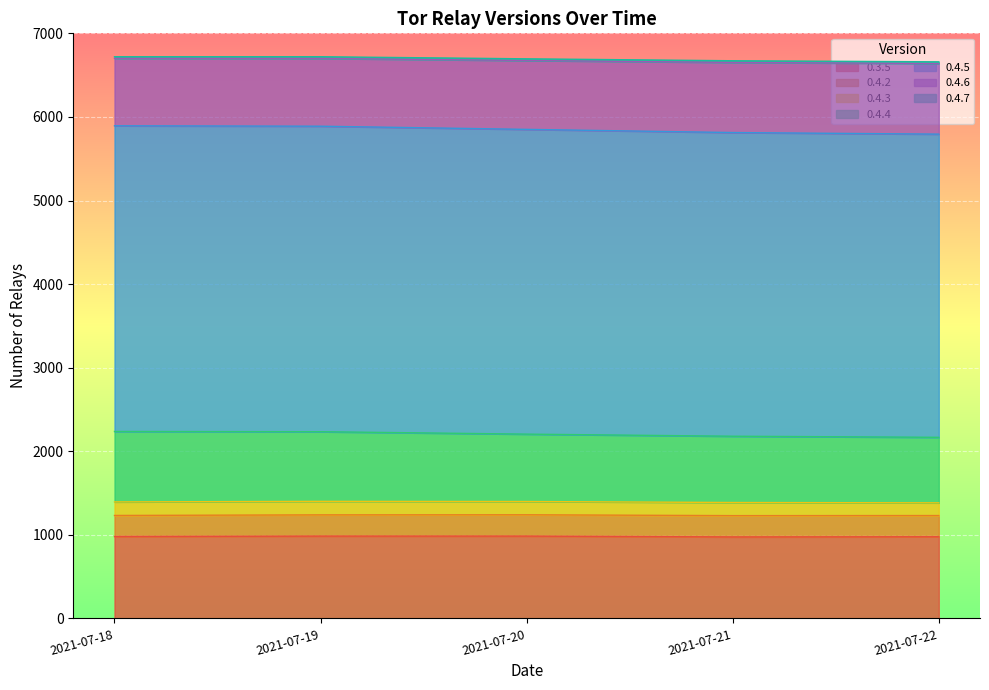

What is the difference between the maximum and minimum values in the 0.4.6 series?

62